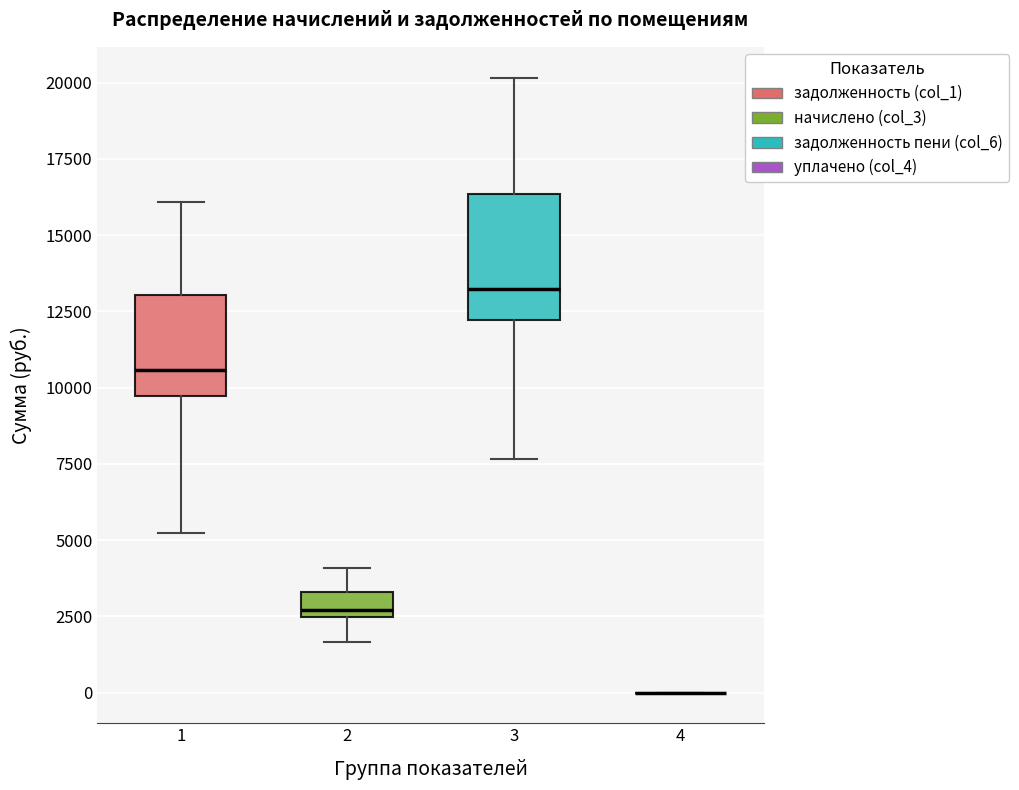

Reading left to right, transcribe this box plot: for each box, give where its median line is, the range the box spans, and where its two whiskers end, as read against the y-axis. The values are not printed on the chart, so give them approximately, as read against the axis.

1: median 10500, box 9500 to 13000, whiskers 5000 to 16000
2: median 2500 (just above the box's lower edge), box 2500 to 3500, whiskers 1500 to 4000
3: median 13000, box 12000 to 16500, whiskers 7500 to 20000
4: box collapsed to a line at 0, whiskers 0 to 0